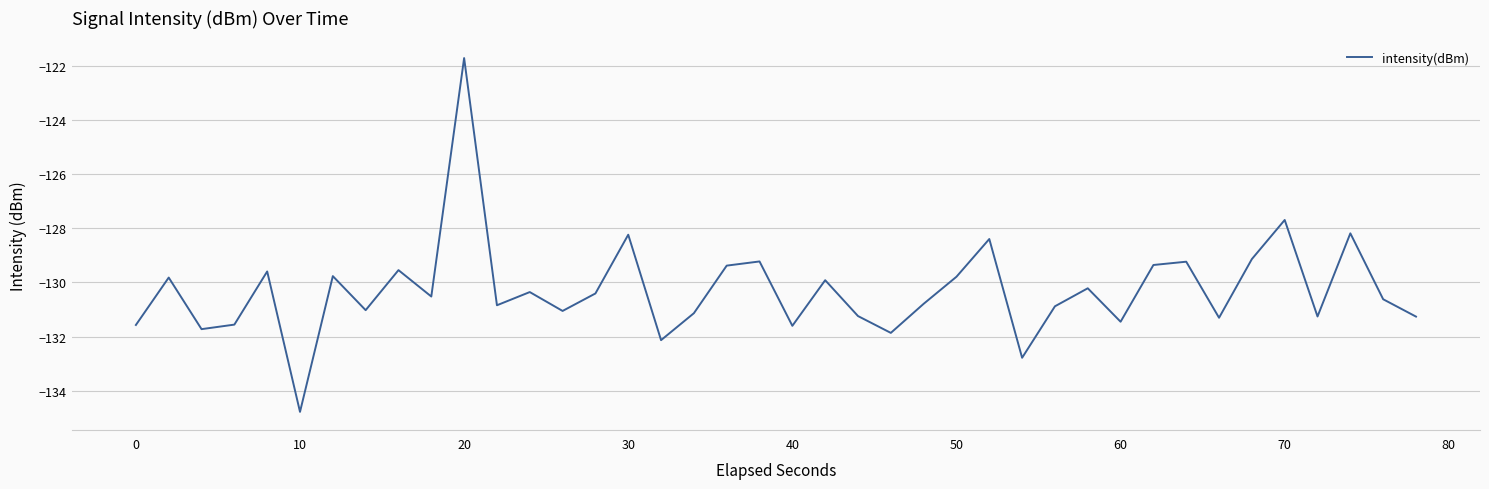

What is the maximum value shown in the chart?

-121.7